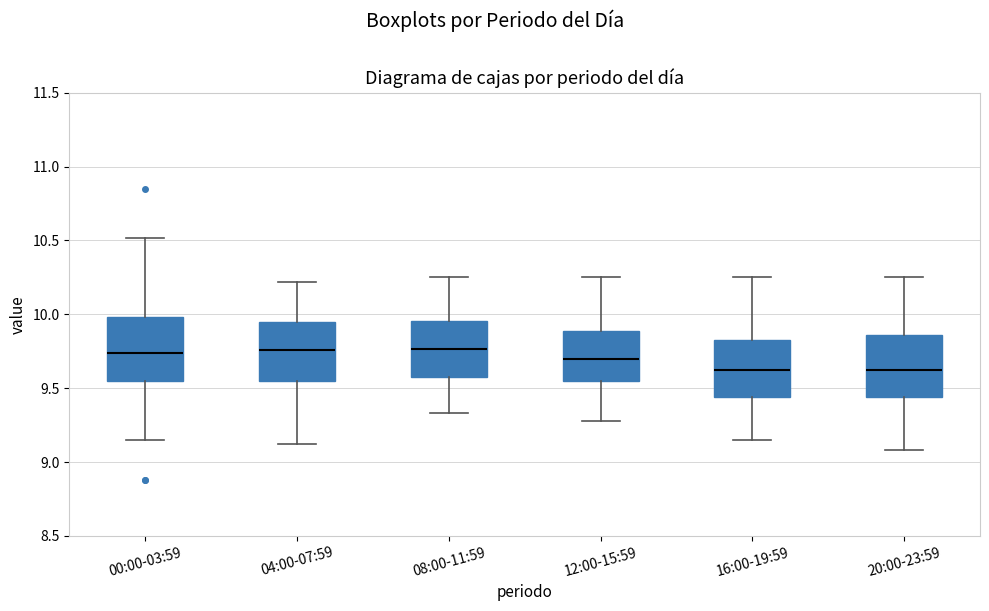

Where is the lower edge of the box for 00:00-03:59 on the y-axis? The values are not printed on the chart, so give them approximately, as read against the axis.

9.55